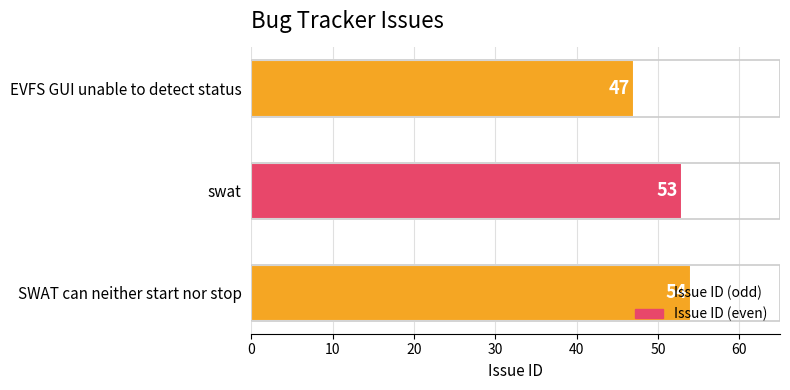

List the labels in order of value, smallest first.

EVFS GUI unable to detect status, swat, SWAT can neither start nor stop